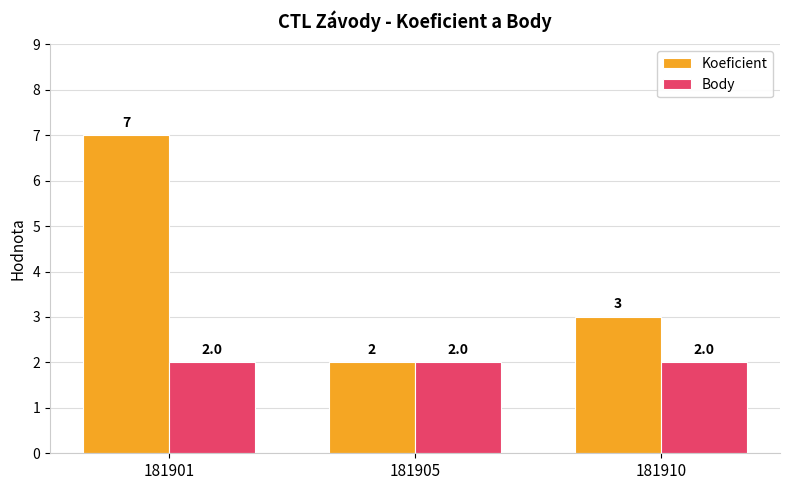

What are all the series names shown in the legend?

Koeficient, Body